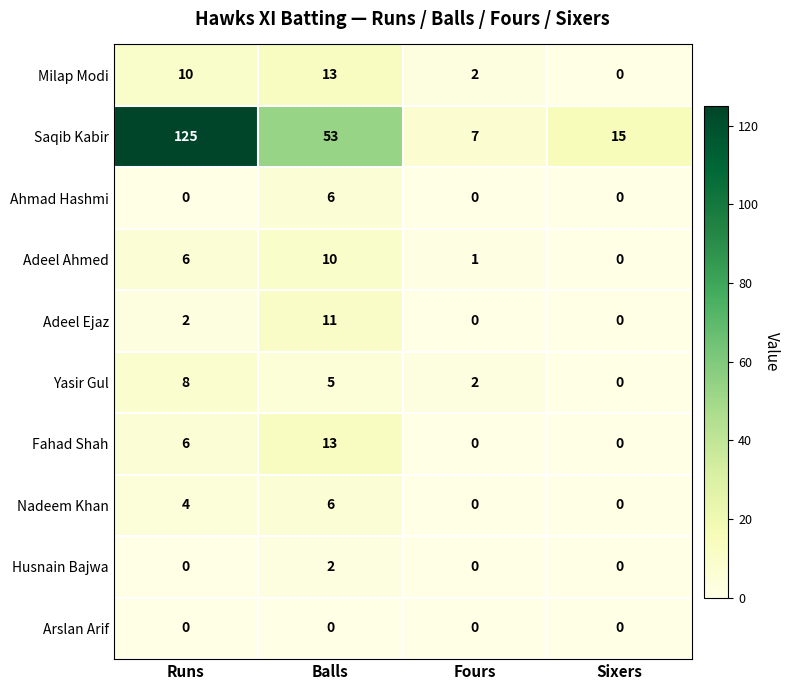

Rank the categories by Yasir Gul value from highest to lowest.

Runs, Balls, Fours, Sixers